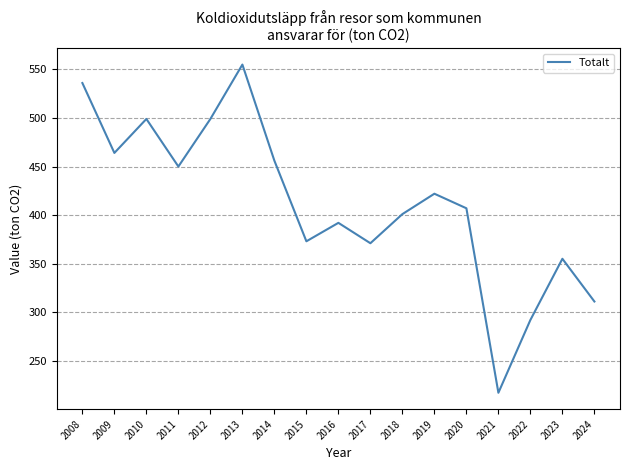

What is the change in value from 2010 to 2018?

-98